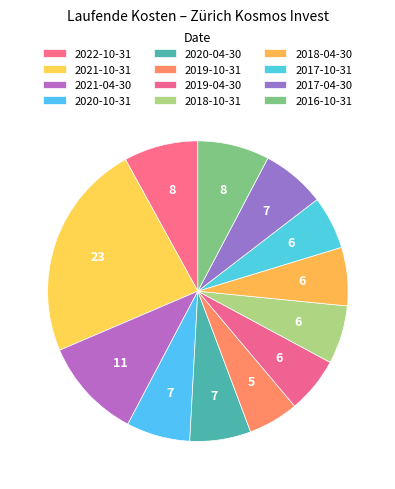

How much of the chart is everything except 2018-10-31?

93.7%